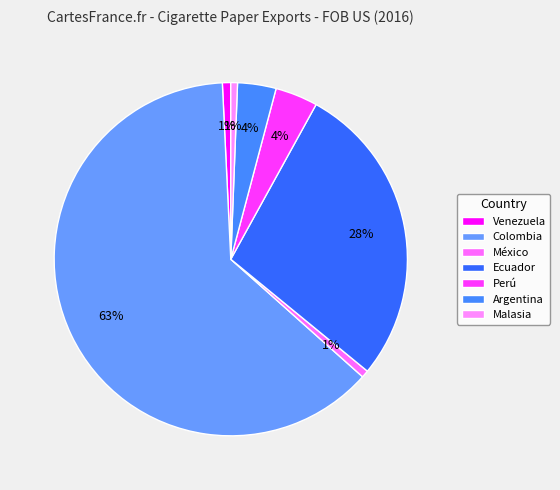

Which slice is the smallest?

Malasia